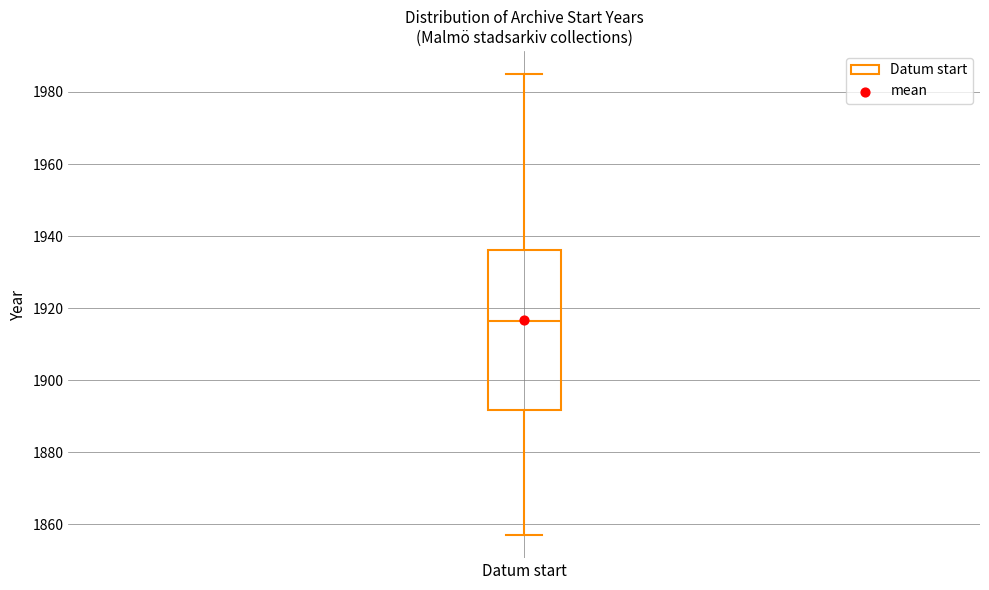

Read this box plot against the y-axis: the position of the median line, the range covered by the box, and the ends of both whiskers. The values are not printed on the chart, so give them approximately, as read against the axis.

median 1916, box 1892 to 1936, whiskers 1858 to 1986